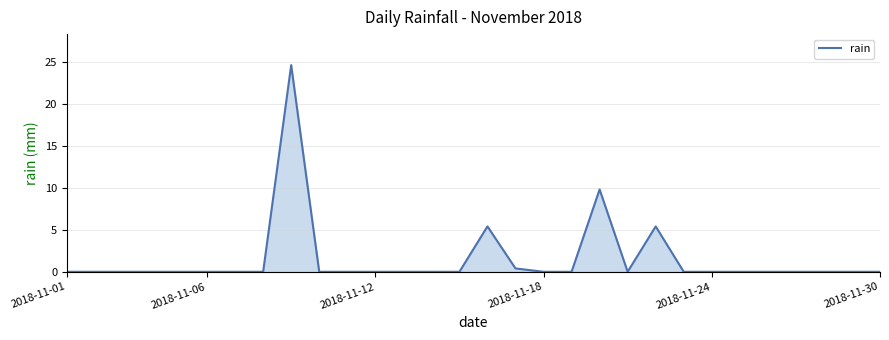

What is the difference between the maximum and minimum values?

24.6